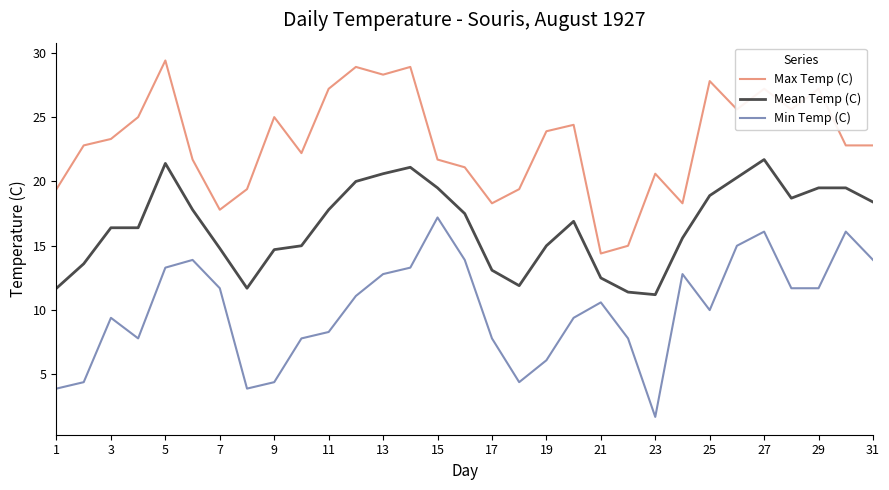

List the series in order of their peak value, highest first.

Max Temp (C), Mean Temp (C), Min Temp (C)